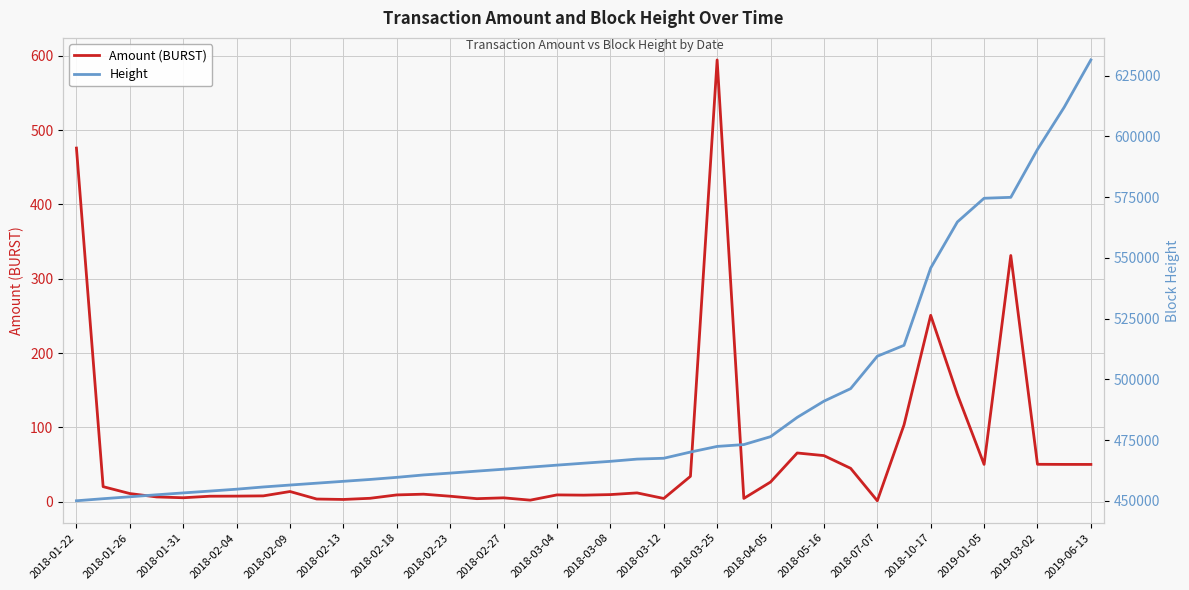

What is the highest value of the Height series?

631460.0